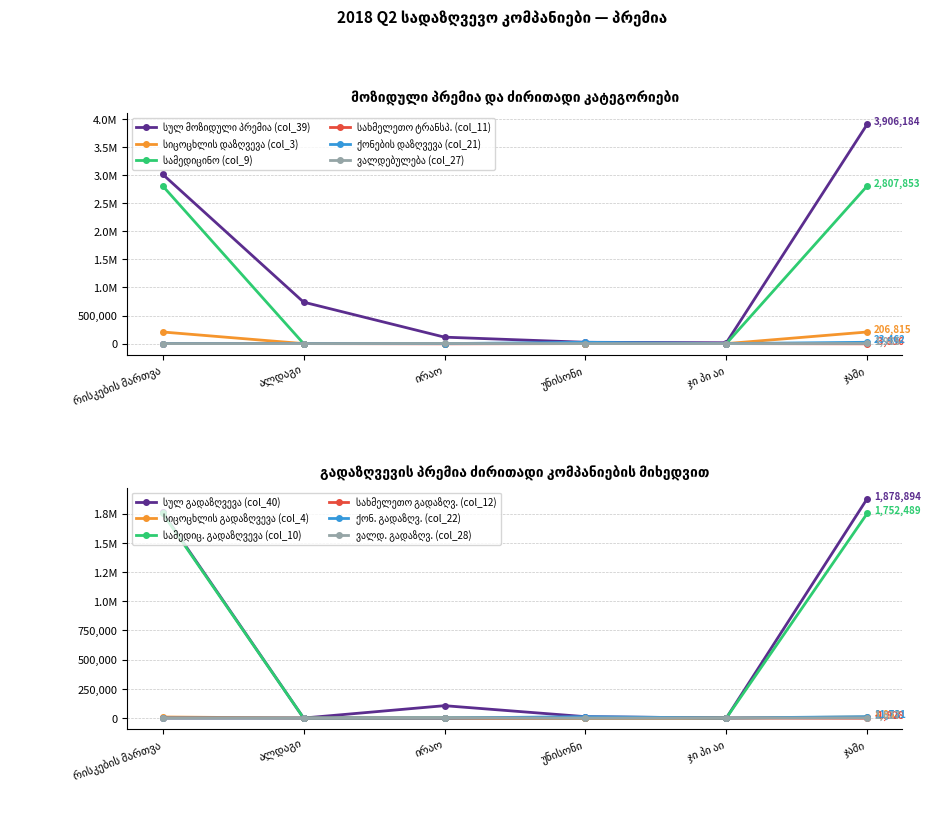

What is the label of the 3rd point from the right?

უნისონი